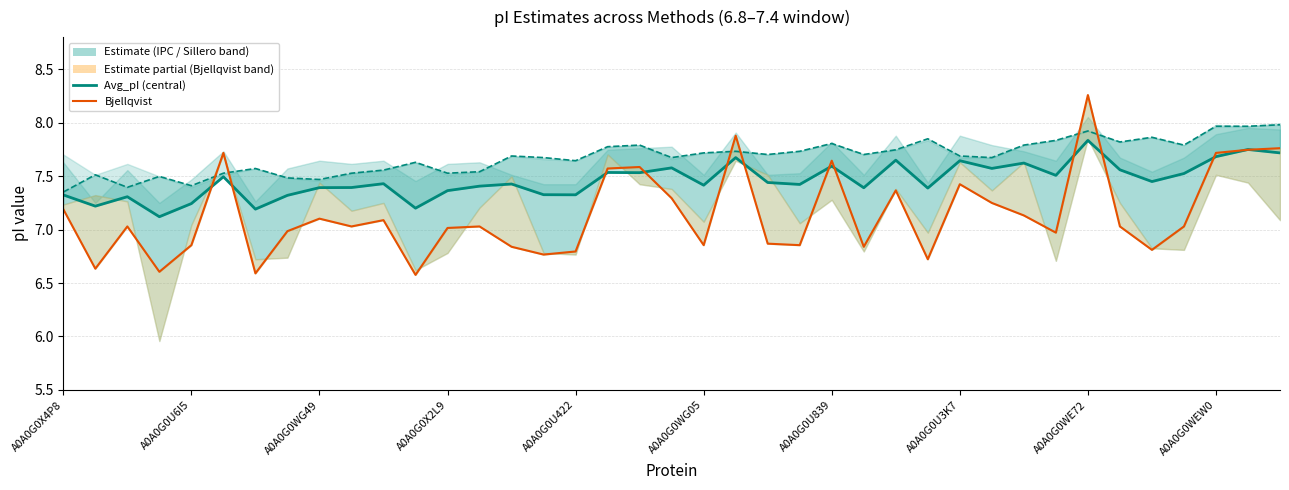

Reading left to right, transcribe all the data shown in this chart.

Avg_pI: 7.3	7.2	7.3	7.1	7.2	7.5	7.2	7.3	7.4	7.4	7.4	7.2	7.4	7.4	7.4	7.3	7.3	7.5	7.5	7.6	7.4	7.7	7.4	7.4	7.6	7.4	7.6	7.4	7.6	7.6	7.6	7.5	7.8	7.6	7.4	7.5	7.7	7.7	7.7
IPC_peptide line: 7.4	7.5	7.4	7.5	7.4	7.5	7.6	7.5	7.5	7.5	7.6	7.6	7.5	7.5	7.7	7.7	7.6	7.8	7.8	7.7	7.7	7.7	7.7	7.7	7.8	7.7	7.7	7.8	7.7	7.7	7.8	7.8	7.9	7.8	7.9	7.8	8.0	8.0	8.0
Bjellqvist line: 7.2	6.6	7.0	6.6	6.9	7.7	6.6	7.0	7.1	7.0	7.1	6.6	7.0	7.0	6.8	6.8	6.8	7.6	7.6	7.3	6.9	7.9	6.9	6.9	7.6	6.8	7.4	6.7	7.4	7.2	7.1	7.0	8.3	7.0	6.8	7.0	7.7	7.7	7.8